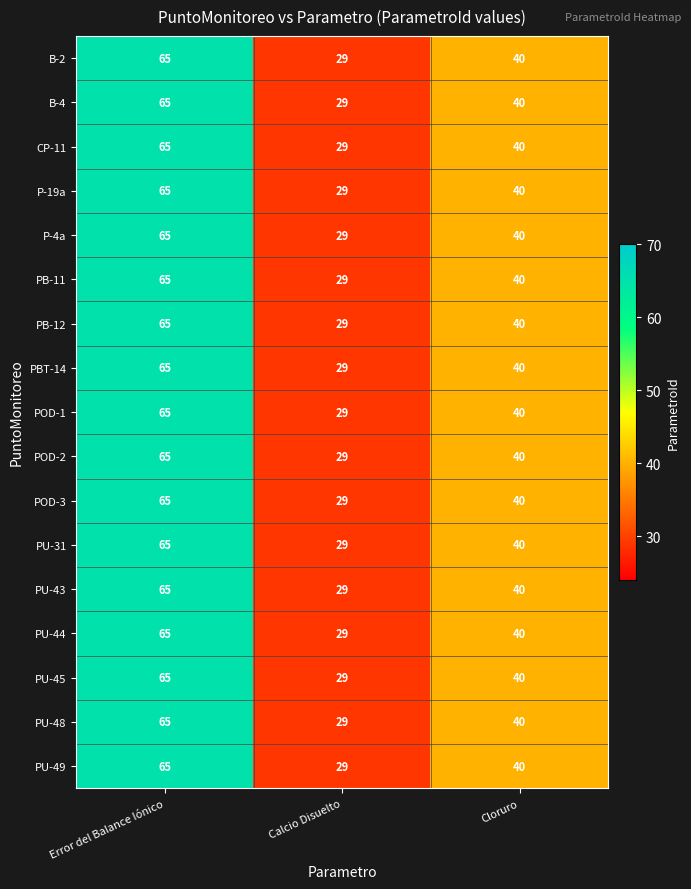

At how many categories does at least one series exceed 34?

2